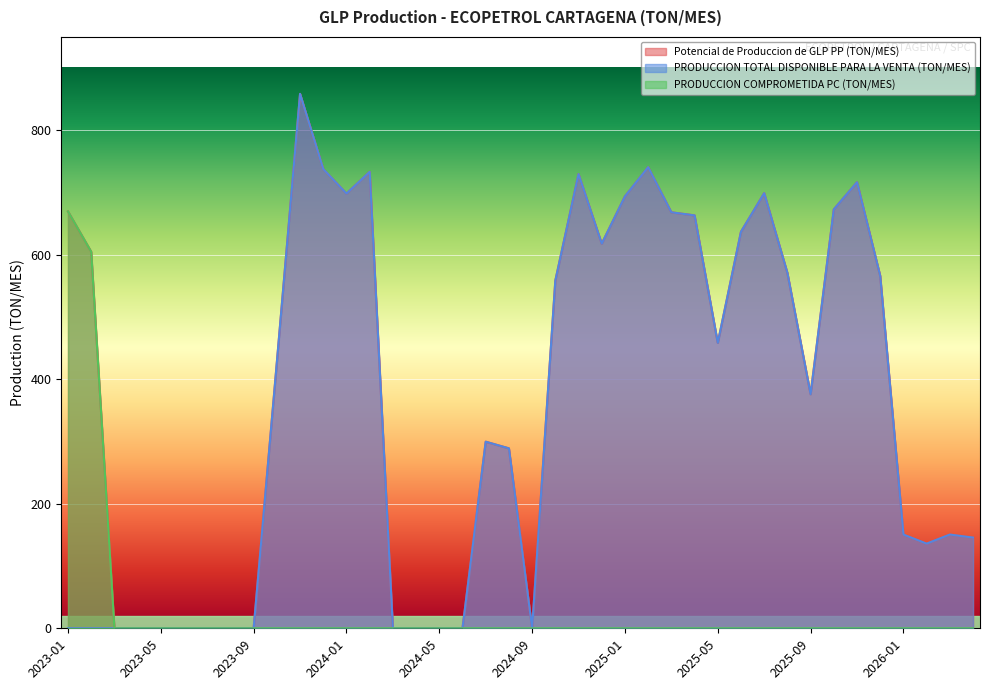

Which category has the highest value across all series?

2023-11